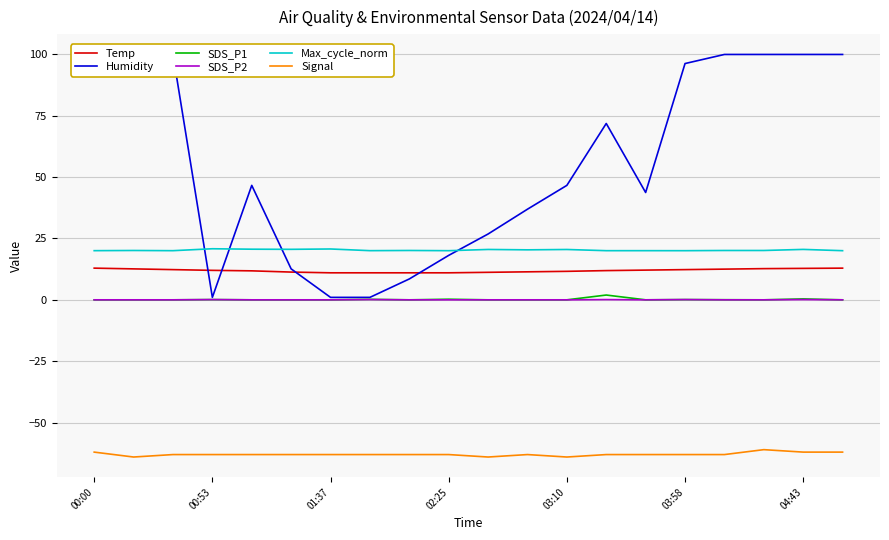

At how many categories does at least one series exceed -20?

20